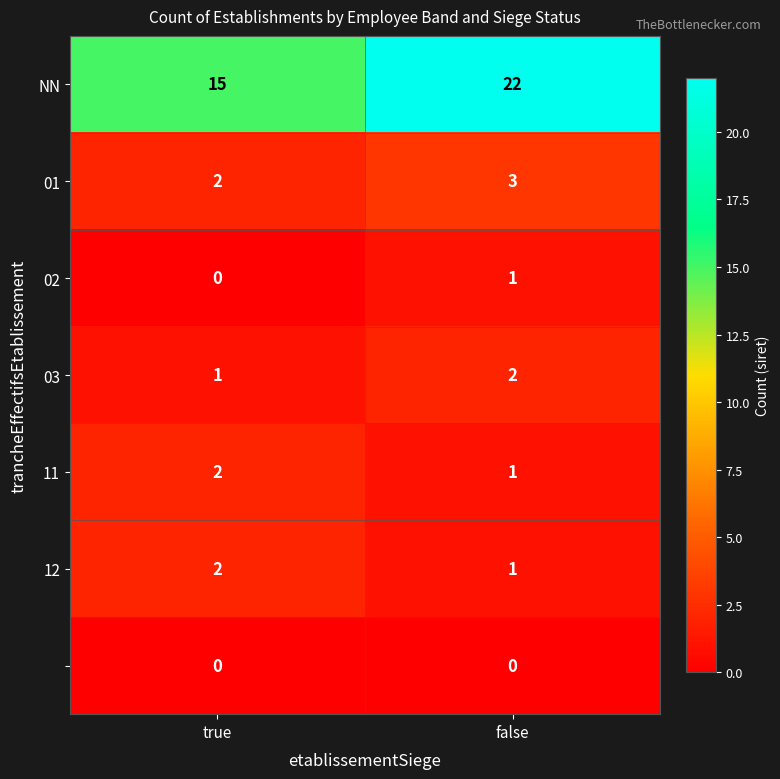

Count the number of categories in the chart.

2